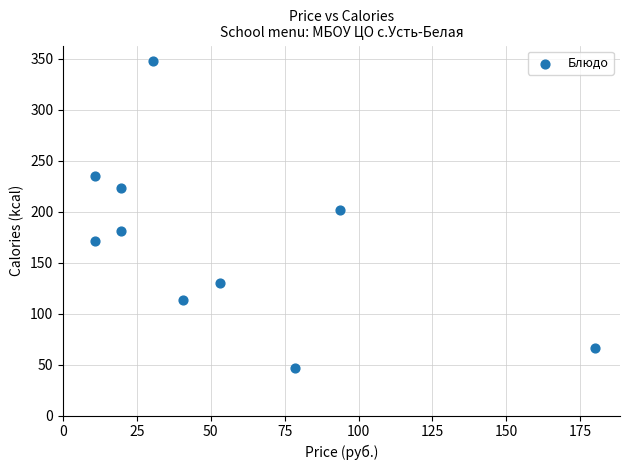

What Y value in the scatter plot is closest to 197?

202